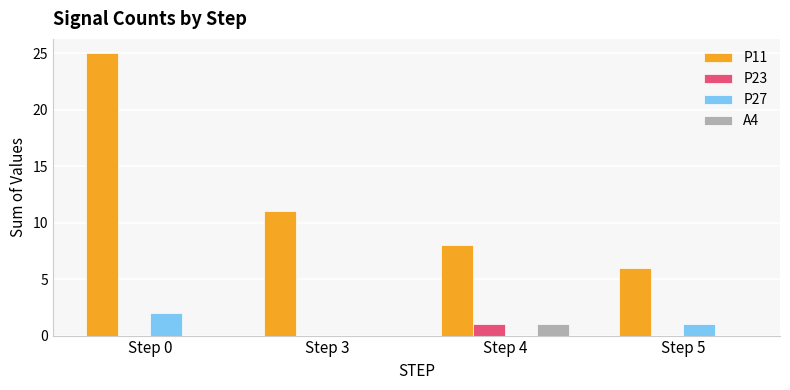

At which label does P23 reach its peak?

Step 4